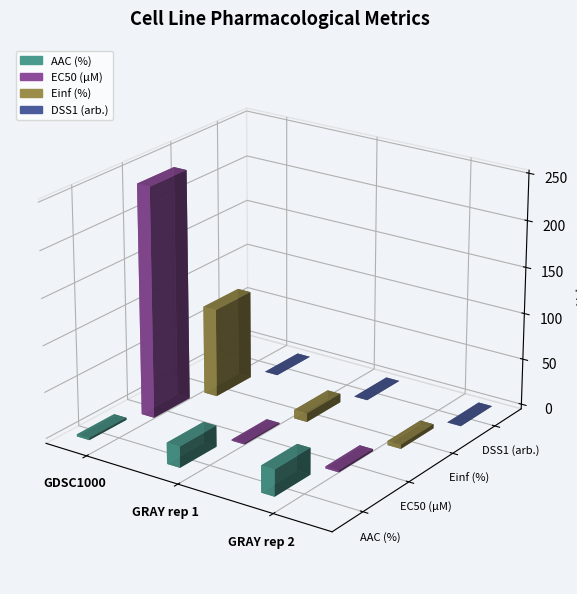

At which category is the sum across all series the highest?

GDSC1000